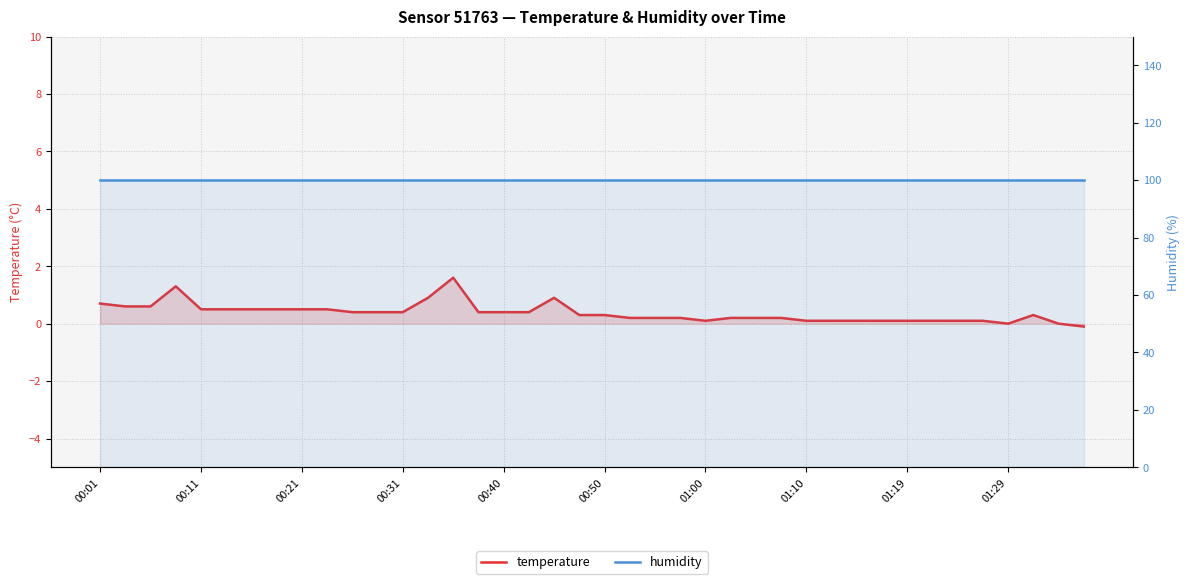

True or false: humidity and temperature cross at least once.

False